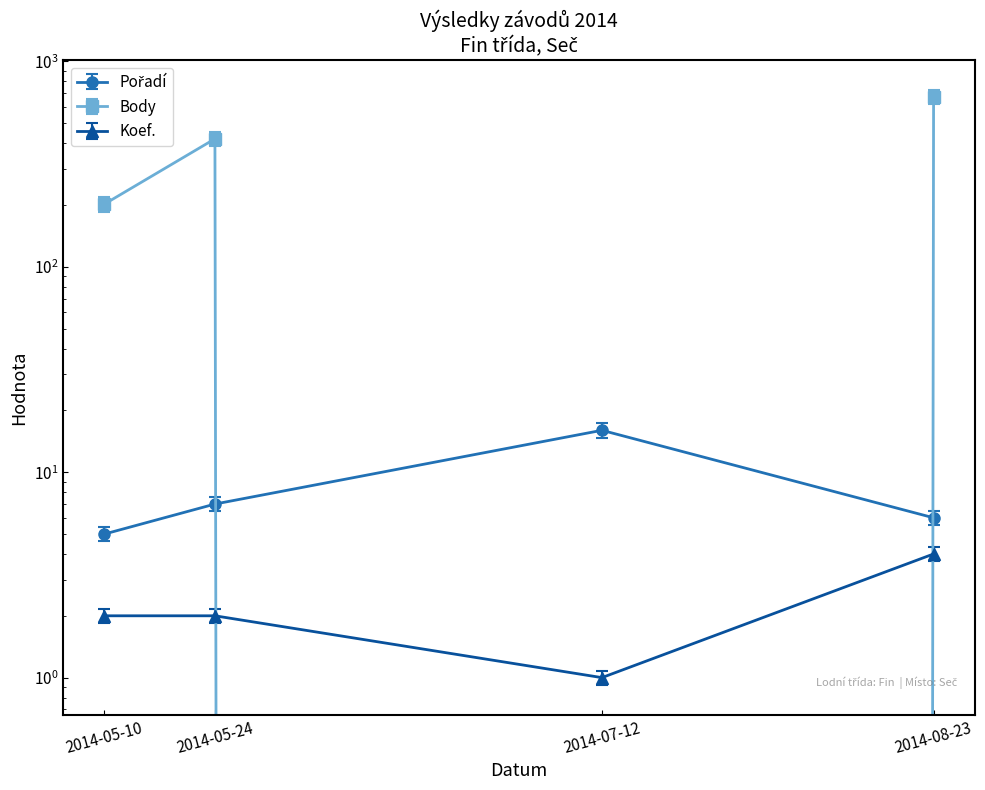

At which category does Body reach its first local valley?

2014-07-12